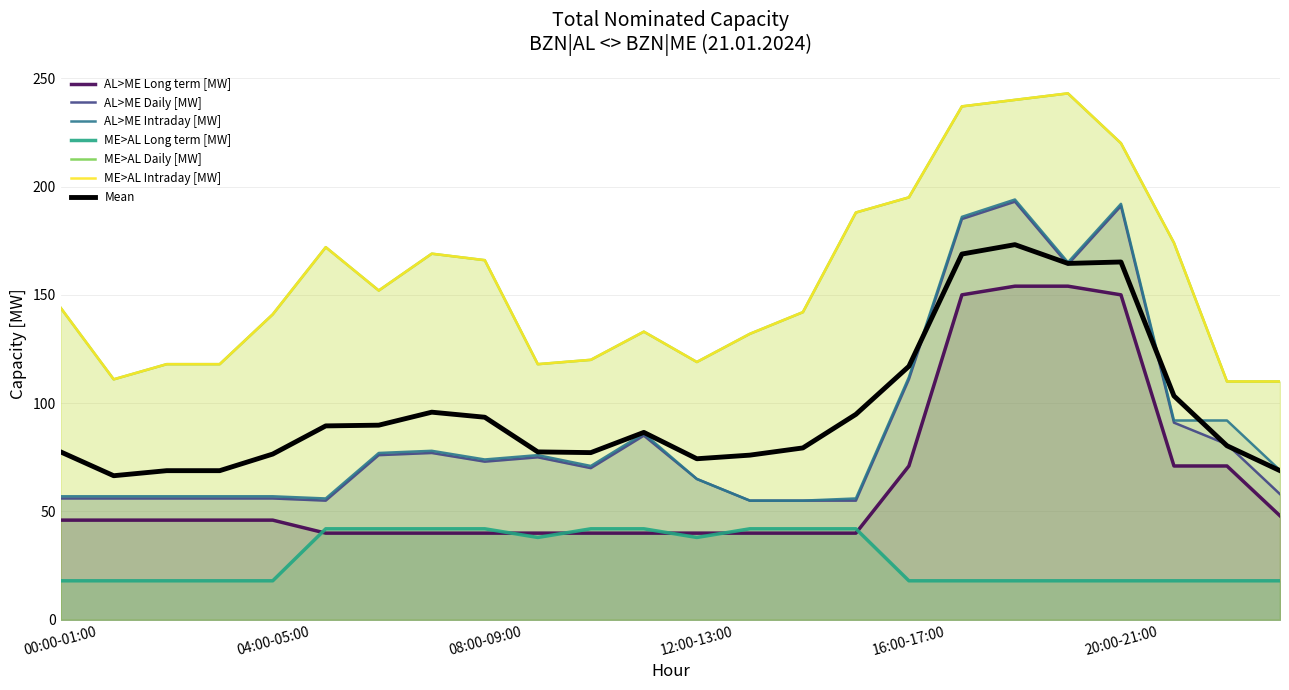

List the labels in order of ME>AL Daily [MW] value, largest first.

19:00-20:00, 18:00-19:00, 17:00-18:00, 20:00-21:00, 16:00-17:00, 15:00-16:00, 21:00-22:00, 05:00-06:00, 07:00-08:00, 08:00-09:00, 06:00-07:00, 00:00-01:00, 14:00-15:00, 04:00-05:00, 11:00-12:00, 13:00-14:00, 10:00-11:00, 12:00-13:00, 02:00-03:00, 03:00-04:00, 09:00-10:00, 01:00-02:00, 22:00-23:00, 23:00-00:00